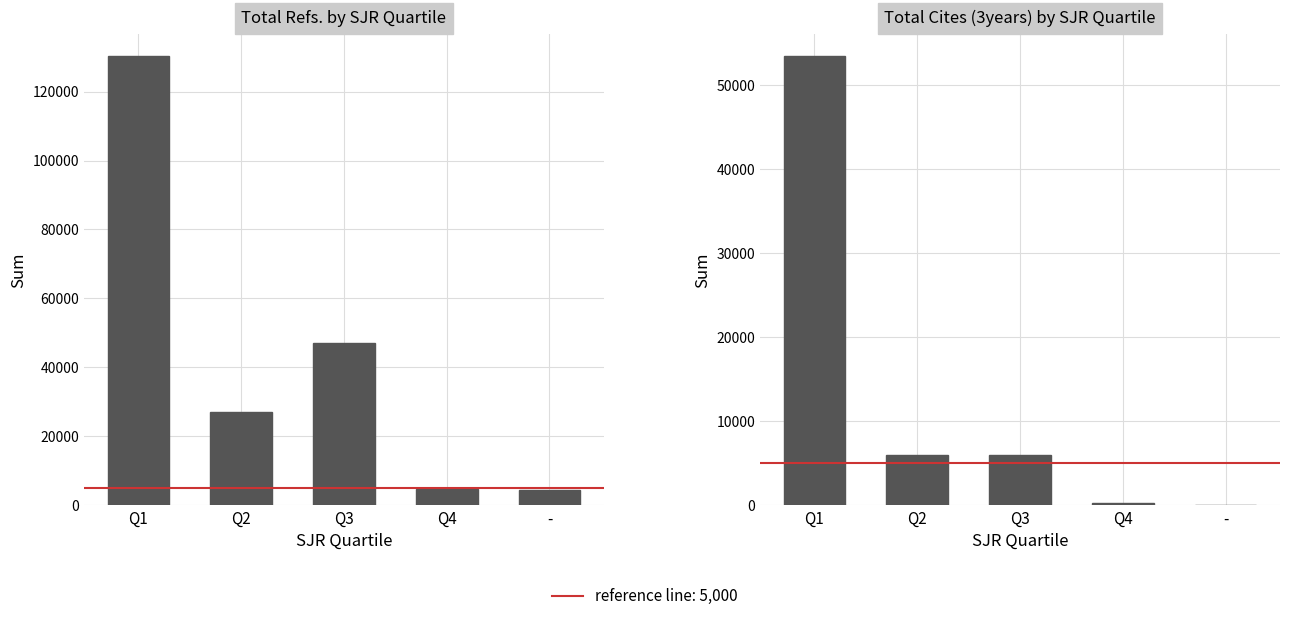

What is the difference between the Total Cites (3years) by SJR Quartile values at Q3 and Q1?

47458